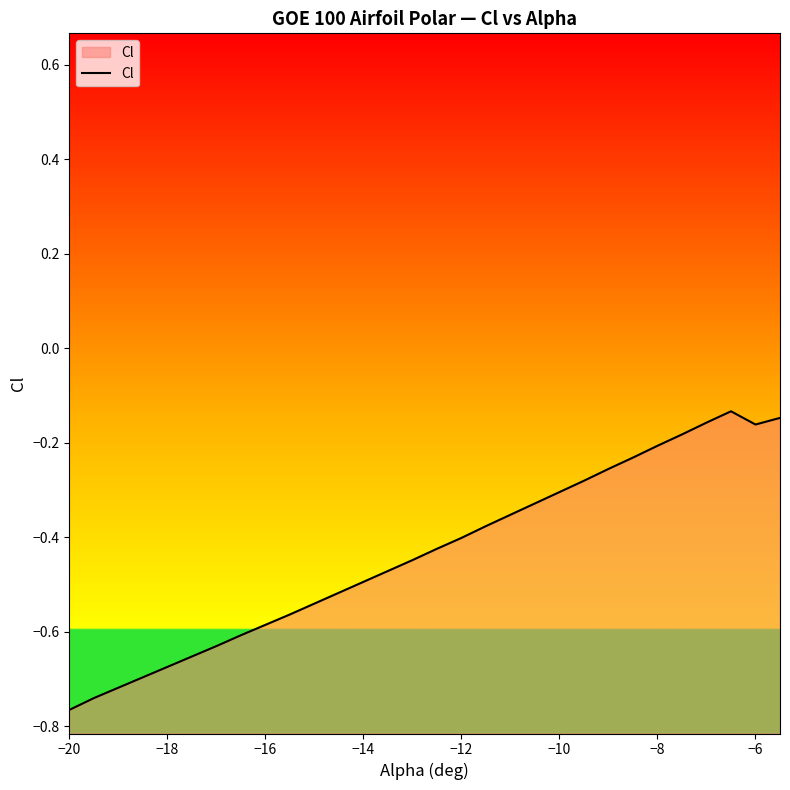

How many distinct data groups are displayed?

1